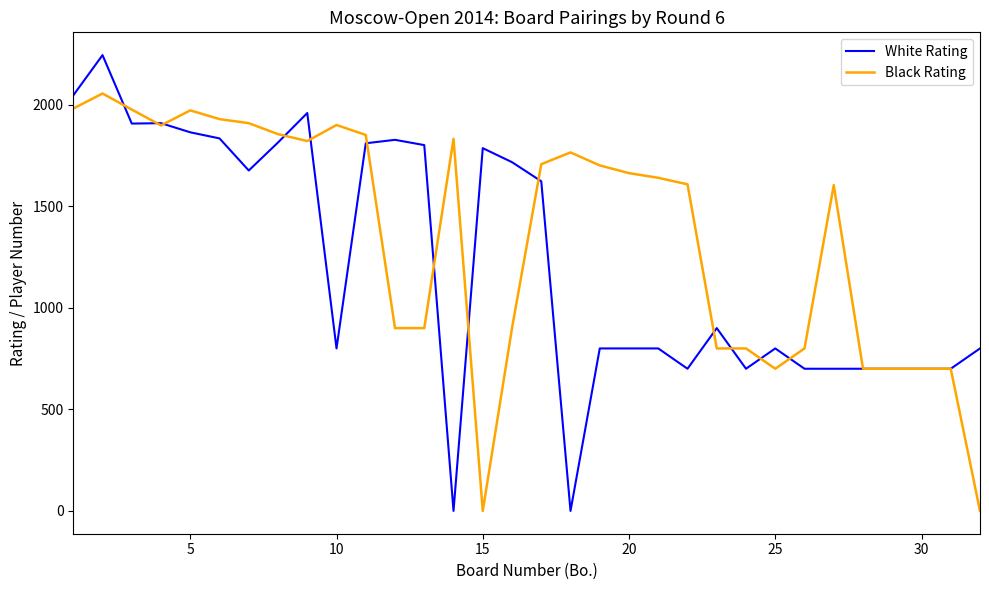

Which series has the largest total across all categories?

Black Rating